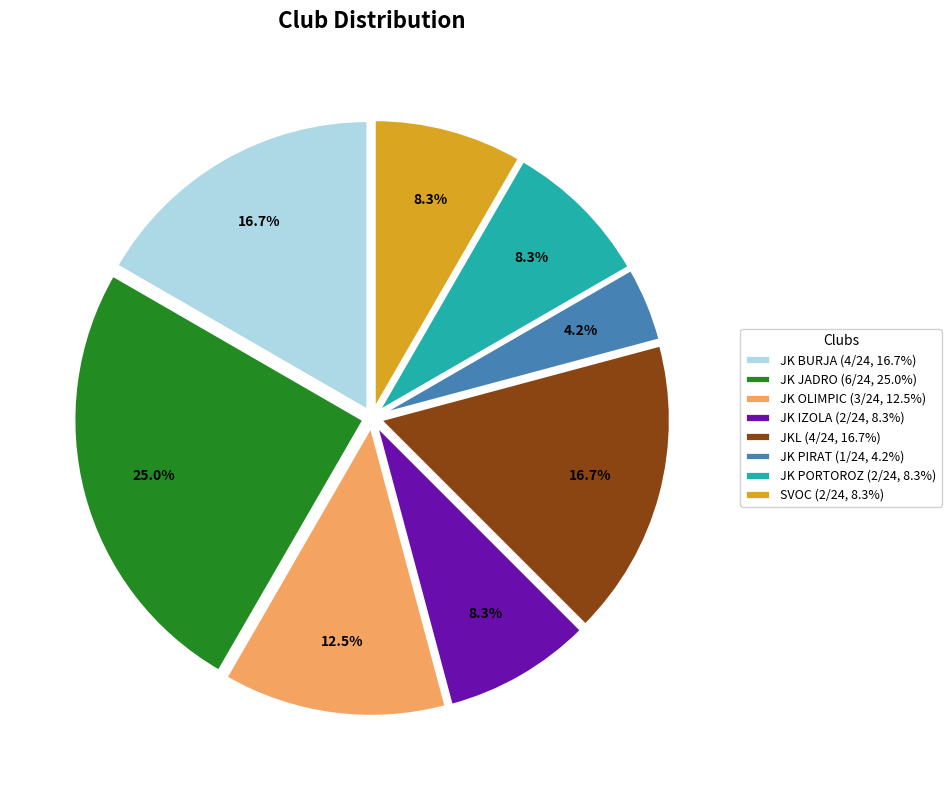

Which has a higher value, JK BURJA (4/24, 16.7%) or JK PORTOROZ (2/24, 8.3%)?

JK BURJA (4/24, 16.7%)